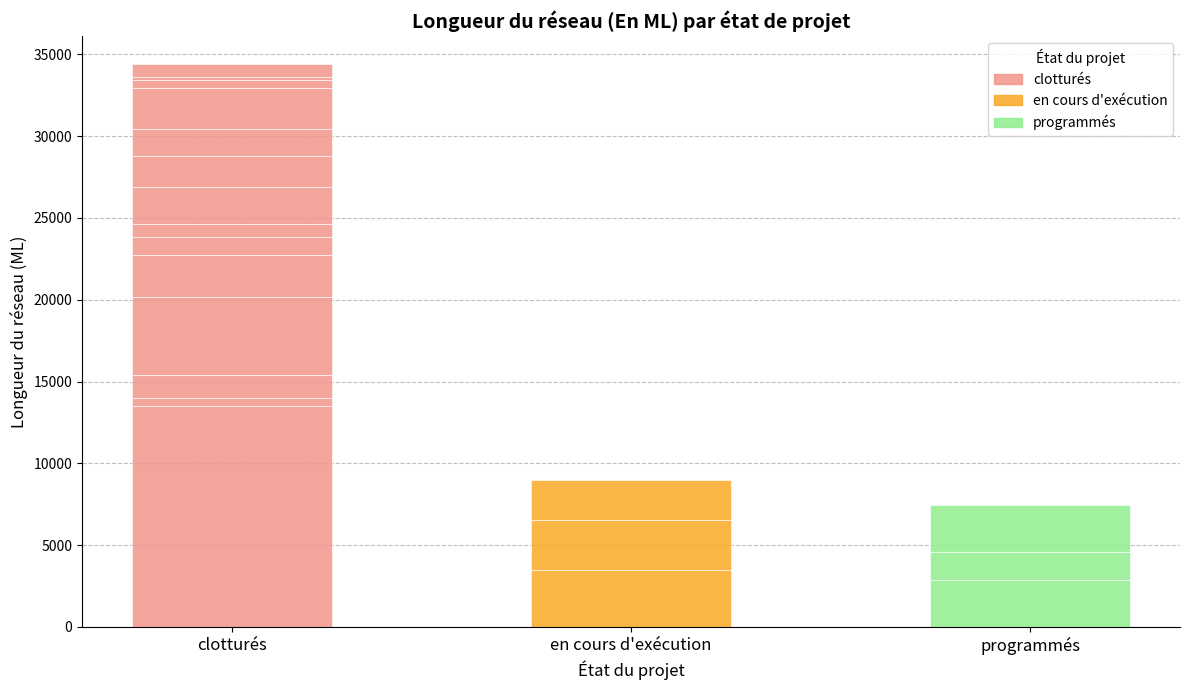

Reading left to right, what are all the values shown in this chart?

clotturés: 13503	497	1410	4785	2564	1100	800	2241	1880	1643	2500	500	227	757
en cours d'exécution: 3500	3000	2500	0	0	0	0	0	0	0	0	0	0	0
programmés: 2850	1700	2900	0	0	0	0	0	0	0	0	0	0	0